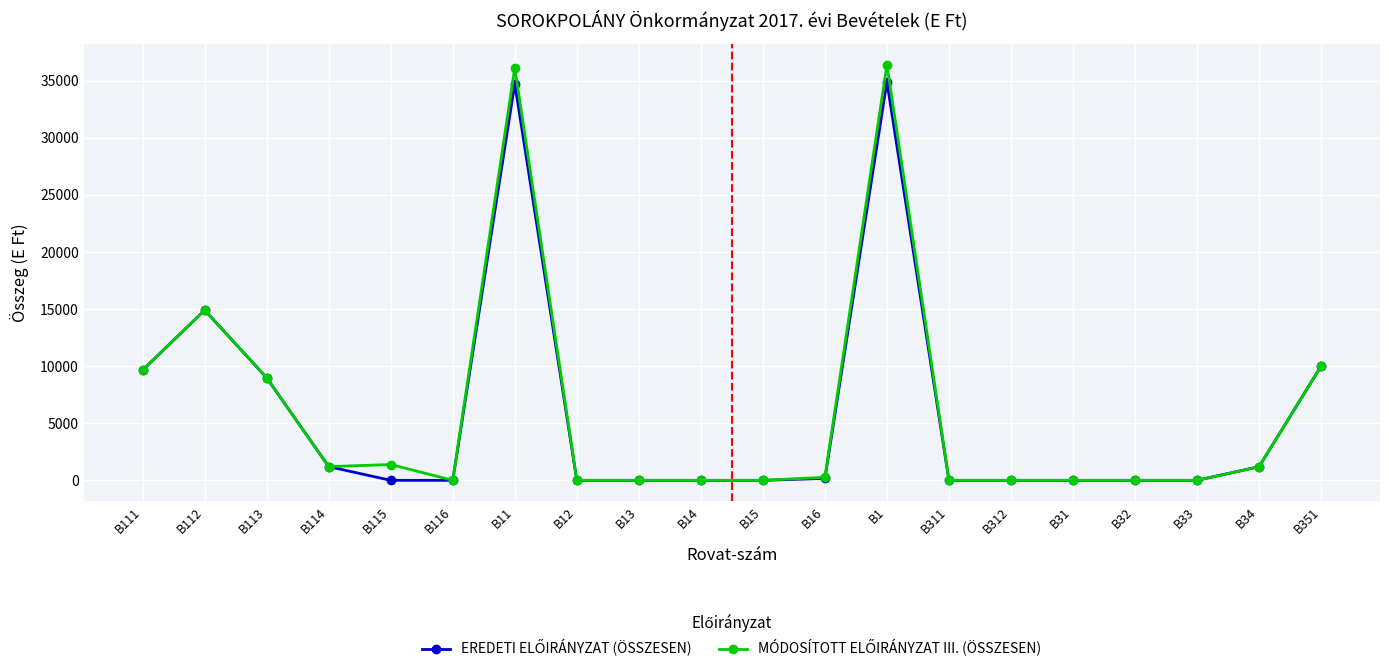

What is the maximum value shown in the chart?

36407